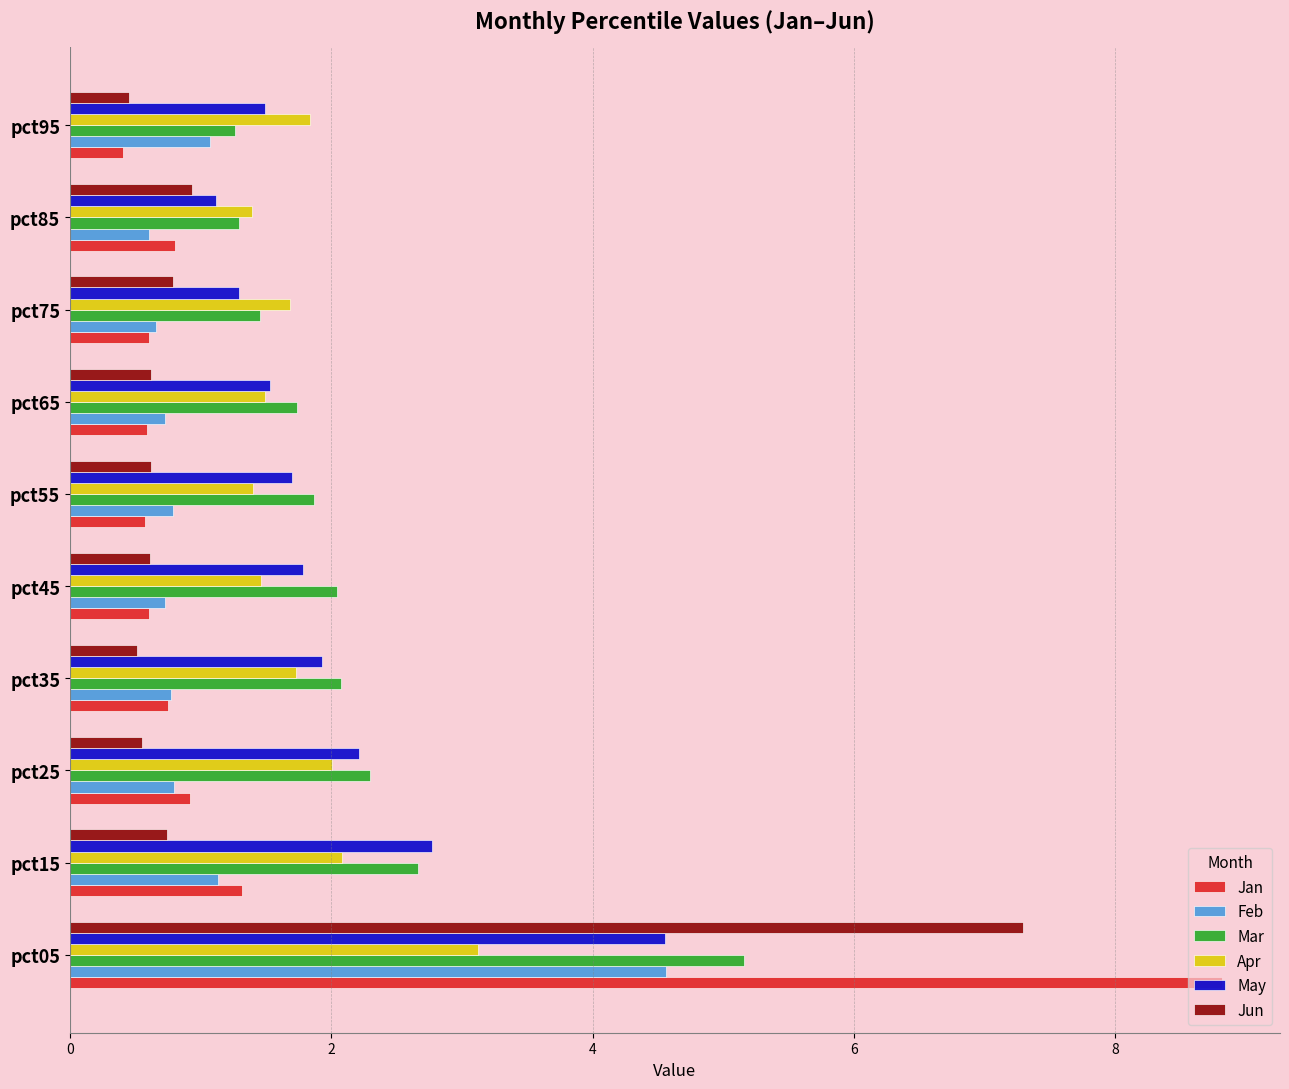

What is the difference between the maximum and minimum values in the Feb series?

4.0